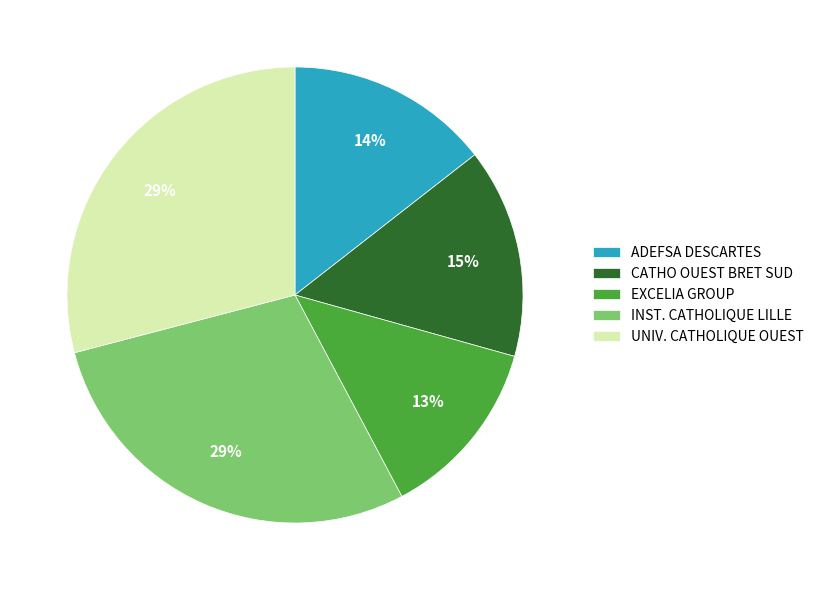

True or false: ADEFSA DESCARTES accounts for 14% of the total.

True